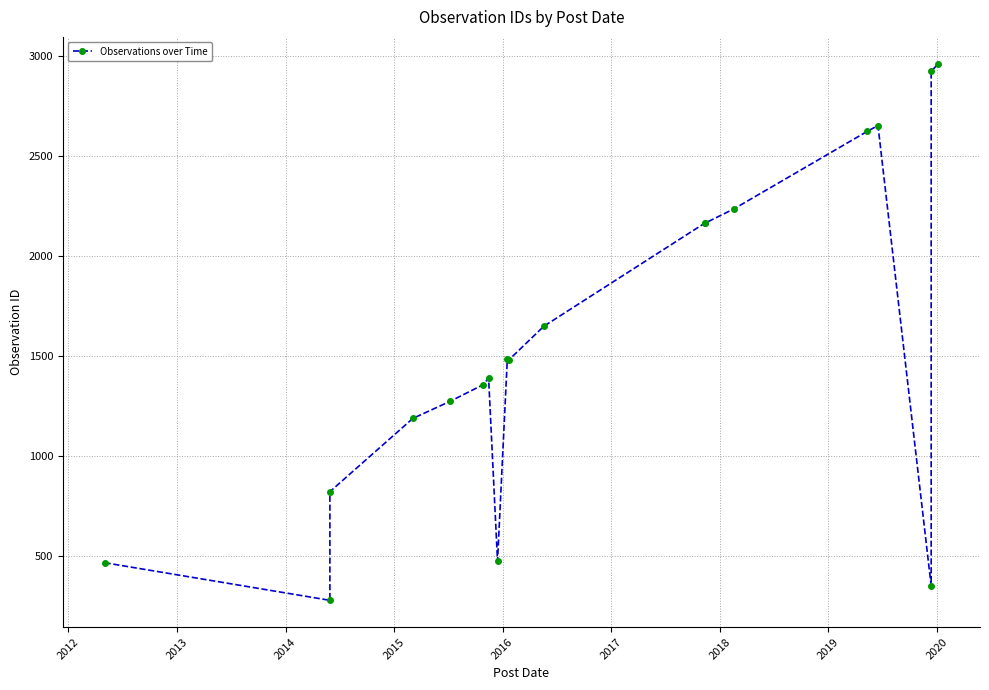

What is the difference between the maximum and second lowest values?

2610